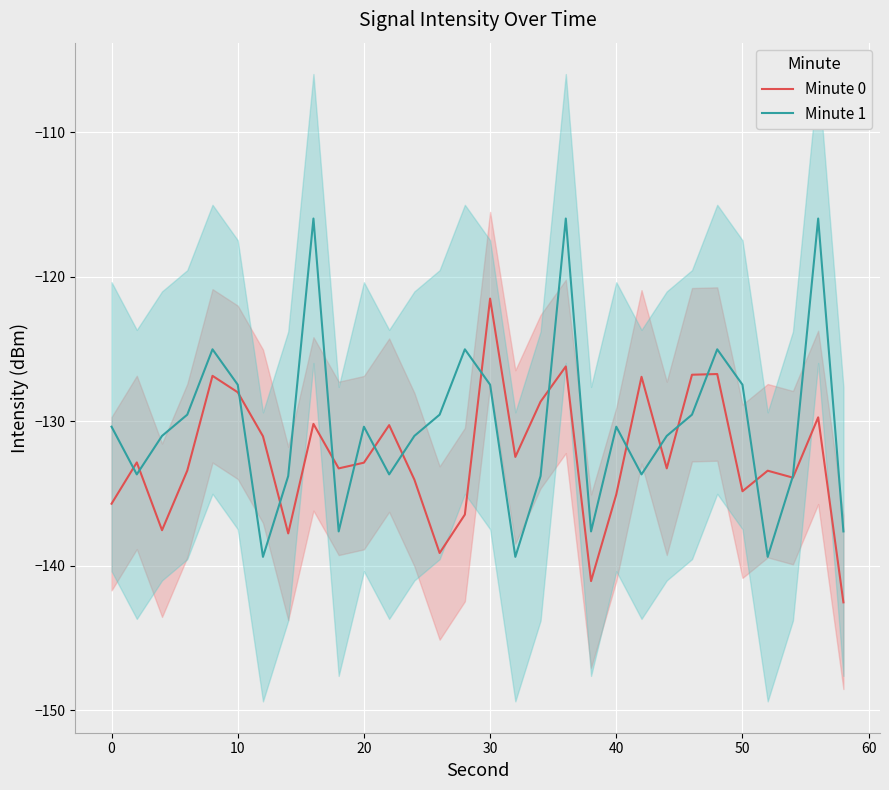

Is the value of Minute 0 at 20 greater than the value of Minute 1 at 0?

No